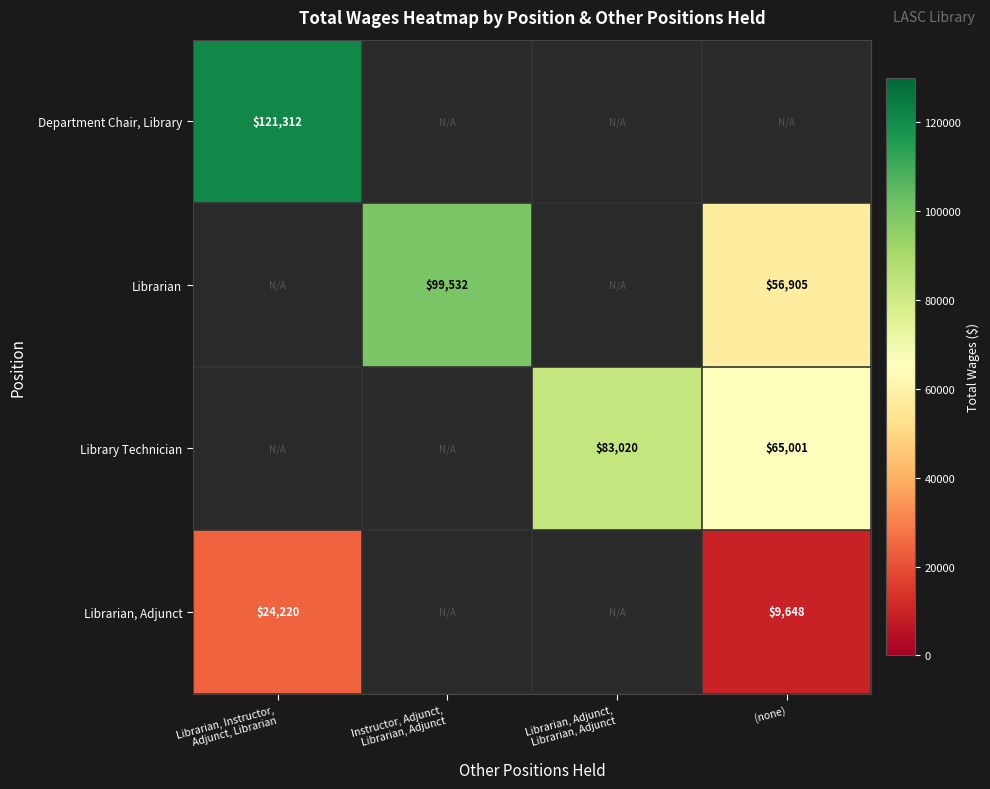

The Library Technician series shows 65001 at (none). True or false?

True